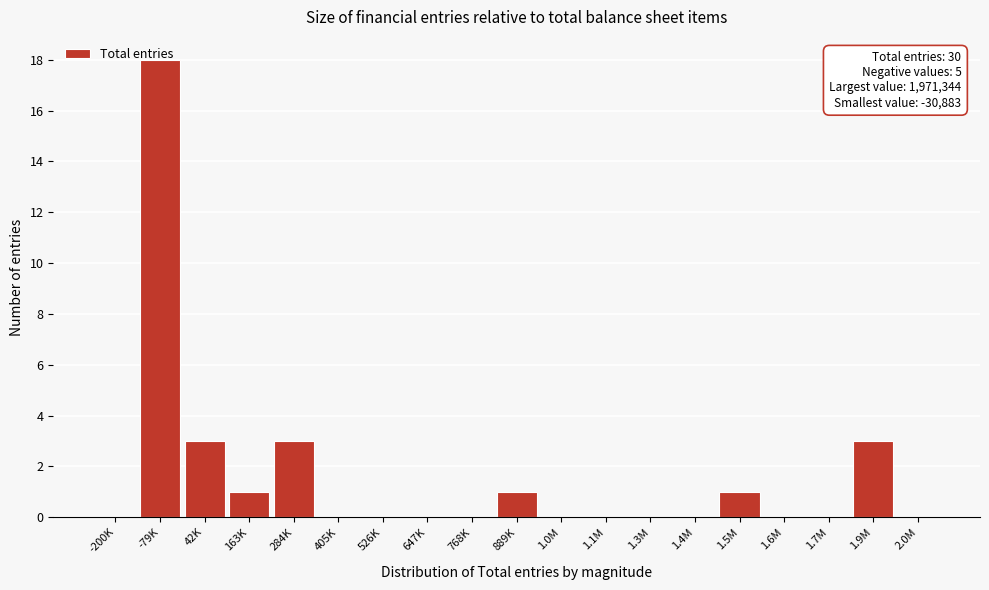

What is the greatest value displayed?

18